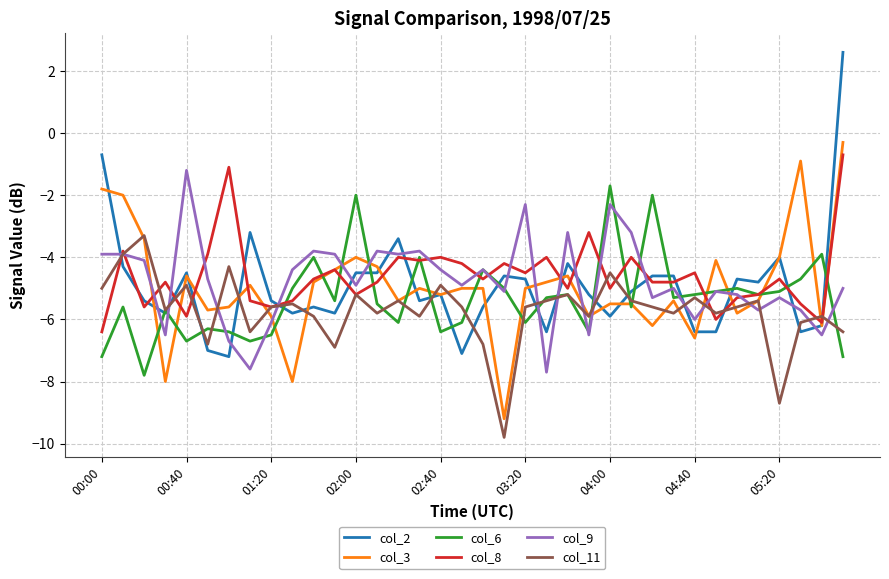

Which series ends up on top after the final intersection of col_9 and col_2?

col_2